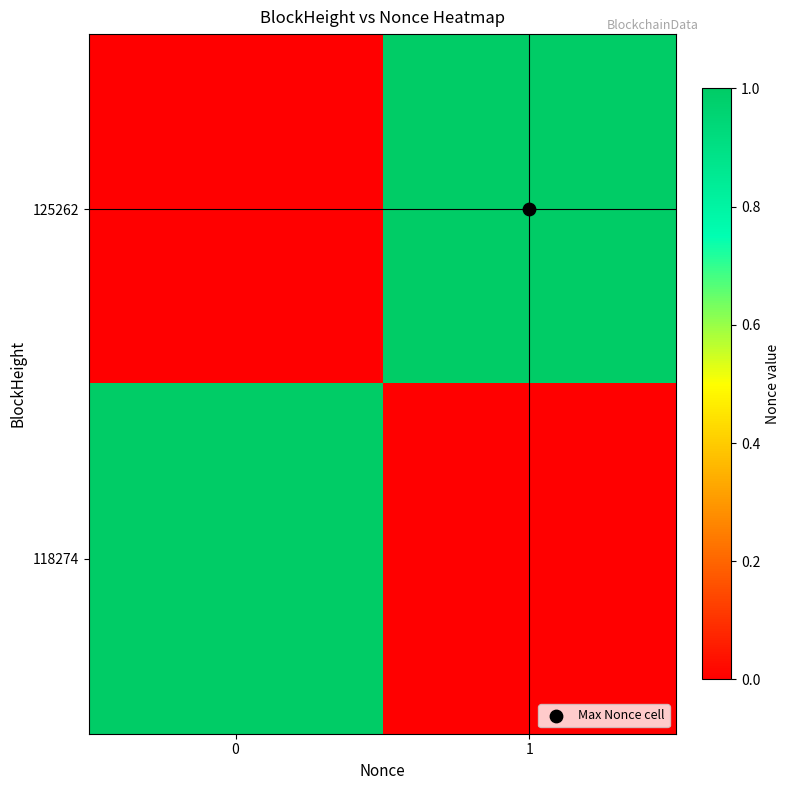

Rank the series by their maximum value, from highest to lowest.

125262, 118274